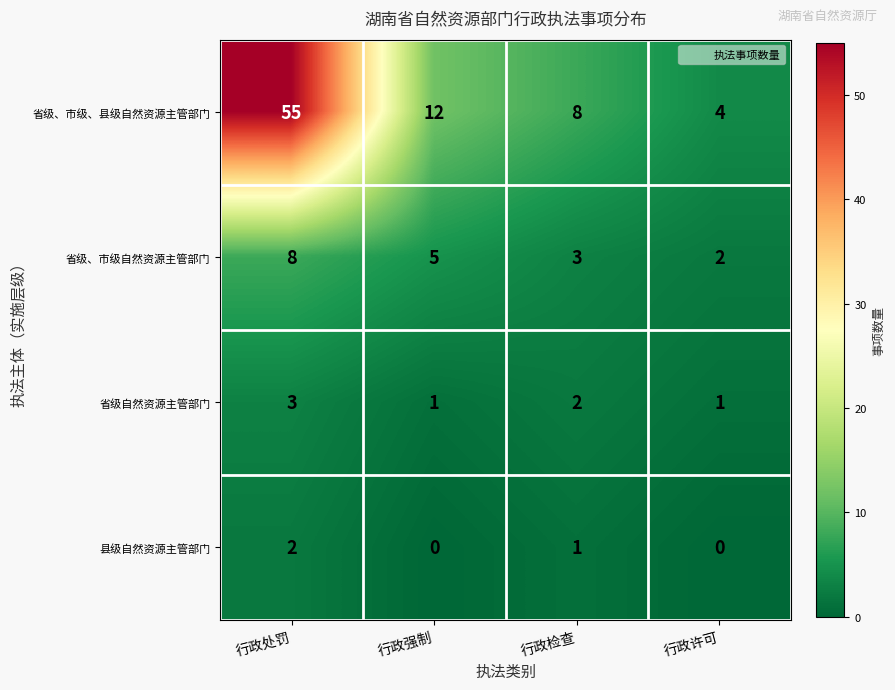

Which series changed the most between 行政强制 and 行政检查?

省级、市级、县级自然资源主管部门